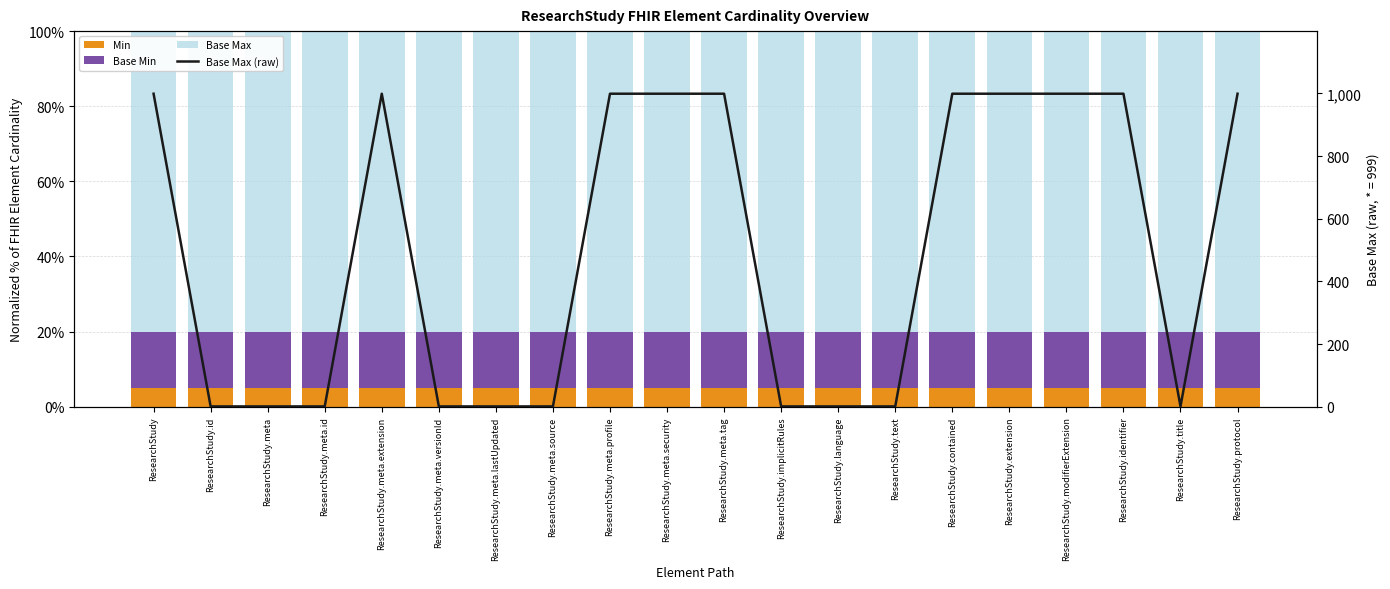

At how many categories does at least one series exceed 652?

10